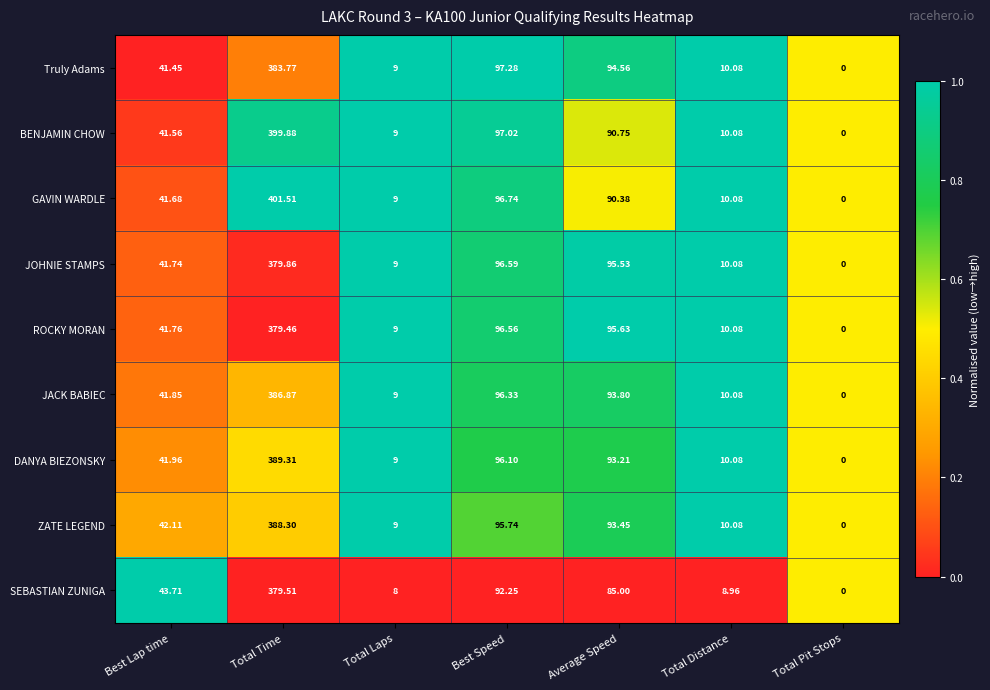

At which label is GAVIN WARDLE closest to 200?

Best Speed